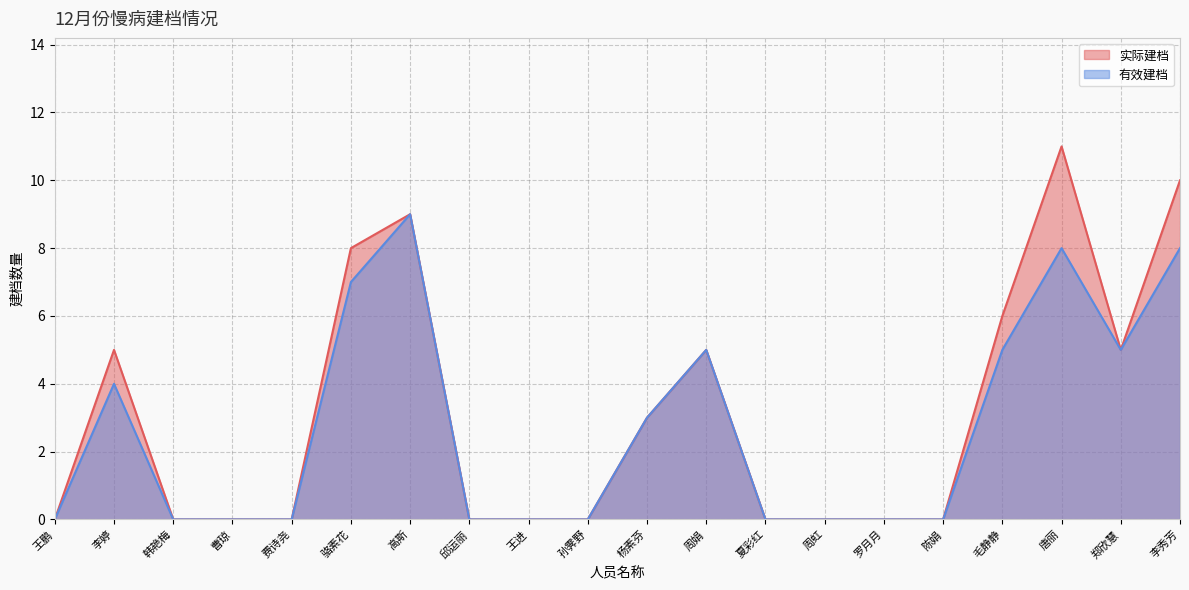

How many lines are shown in the chart?

2